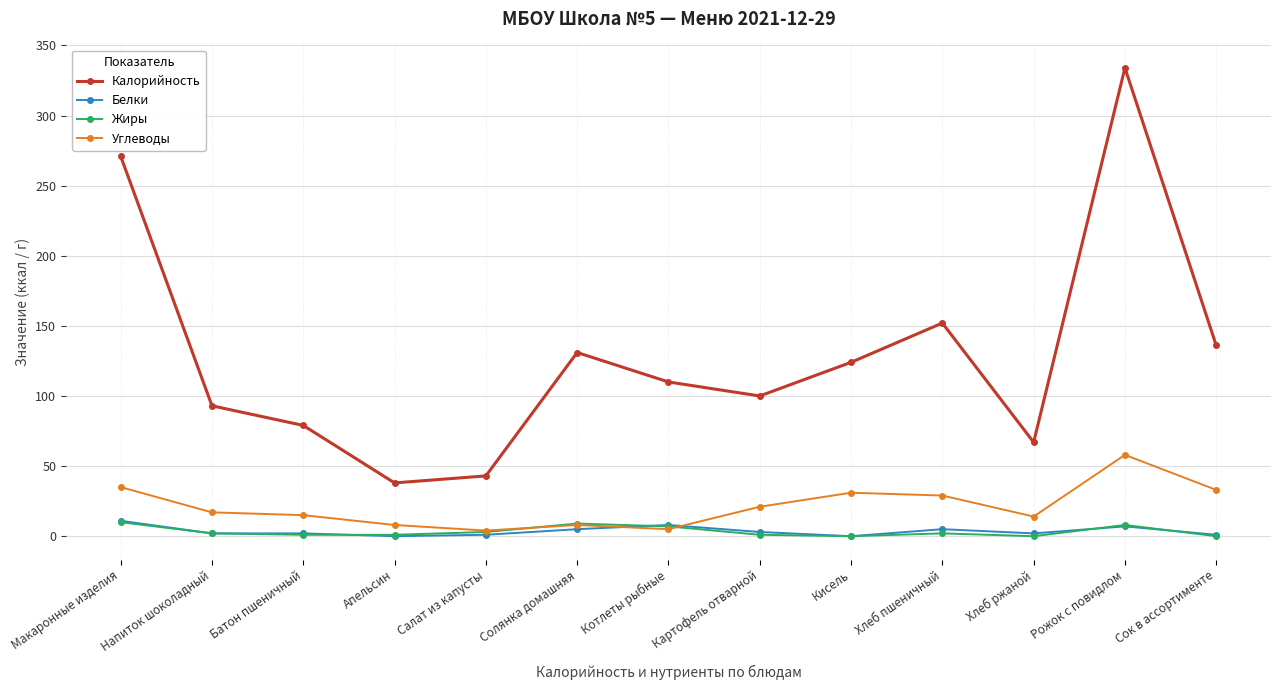

Is the value of Жиры at Апельсин greater than the value of Калорийность at Макаронные изделия?

No